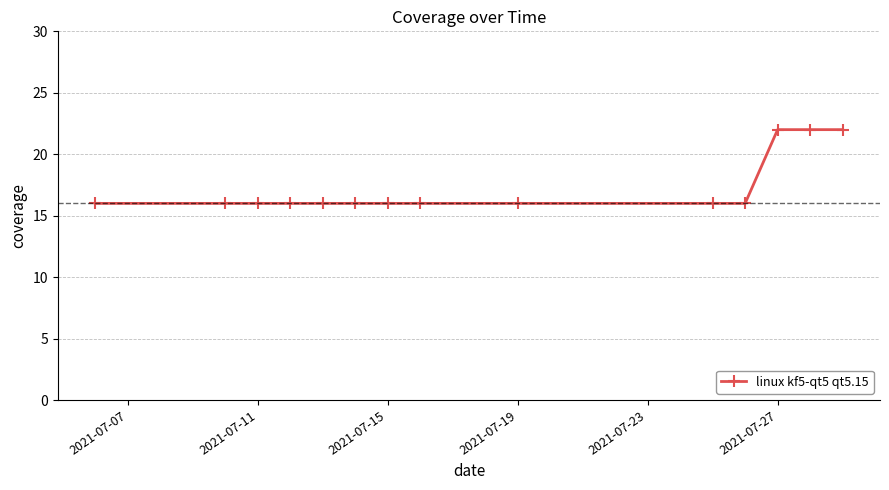

What is the value of the 10th point from the left?

16